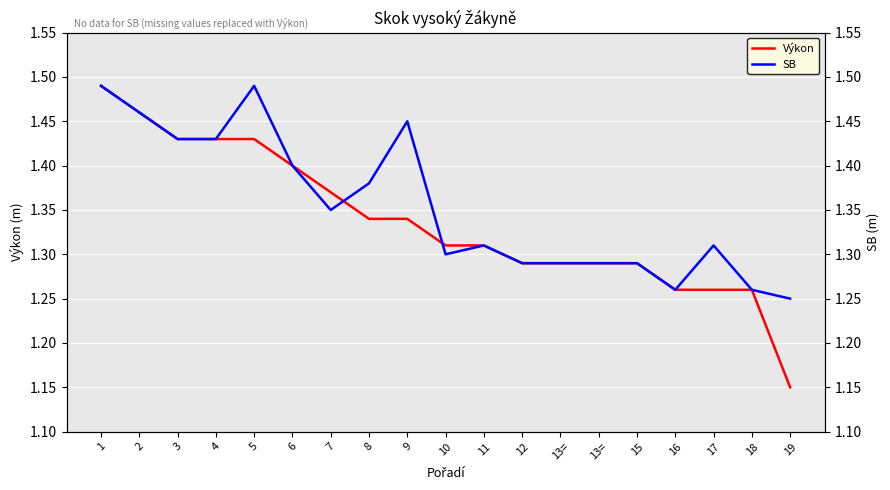

The value of Výkon at 8 is 1.3. True or false?

True